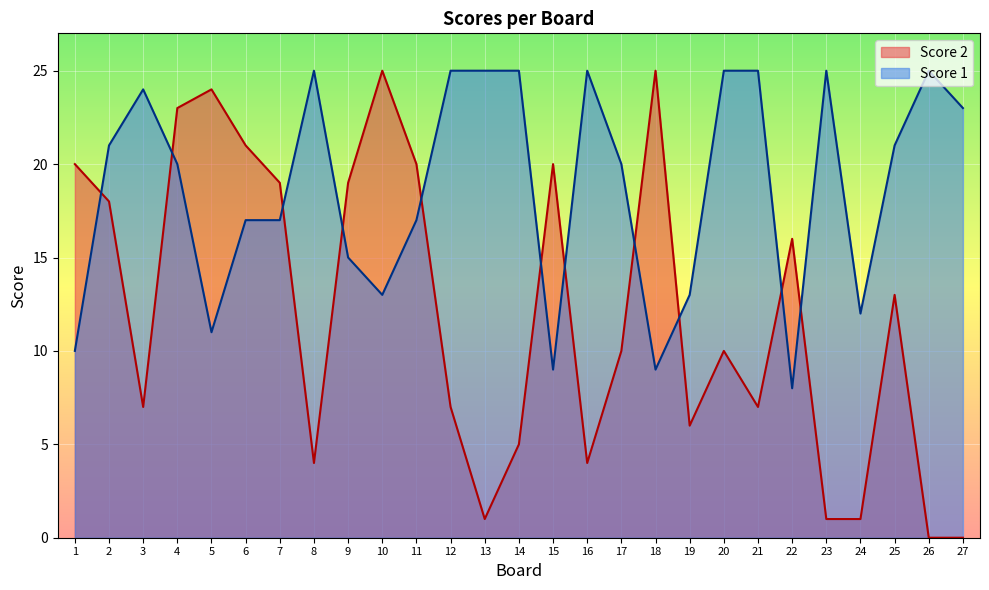

Between which two adjacent categories do Score 2 and Score 1 first intersect?

1 and 2